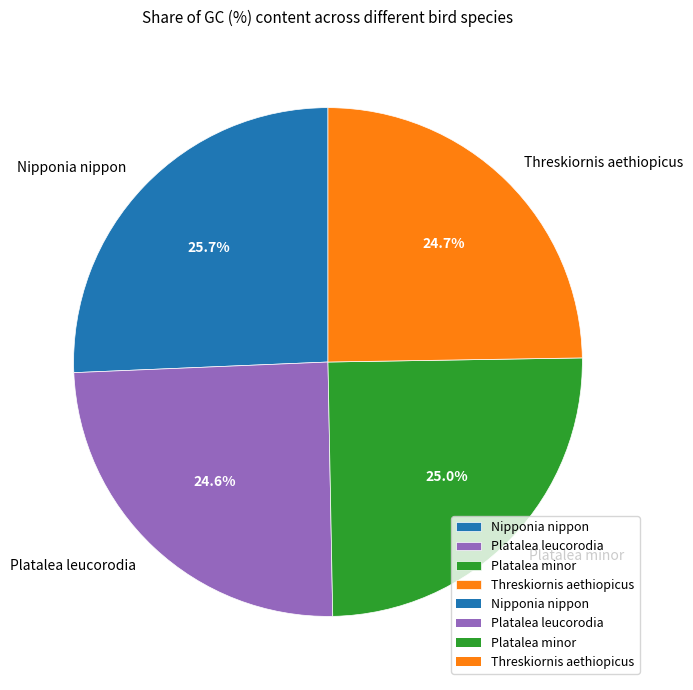

To the nearest percent, what is the difference between the largest and smallest slice percentages?

1%